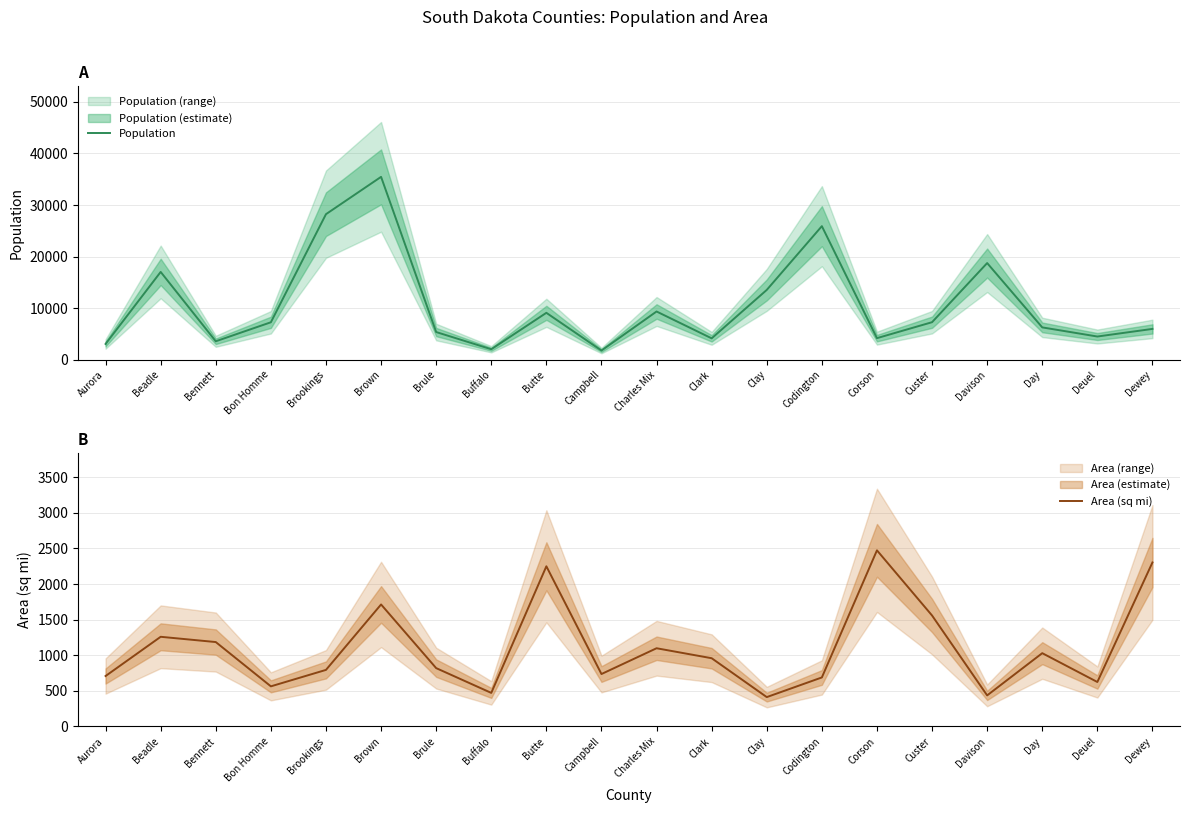

The Population series shows 3873 at Day. True or false?

False